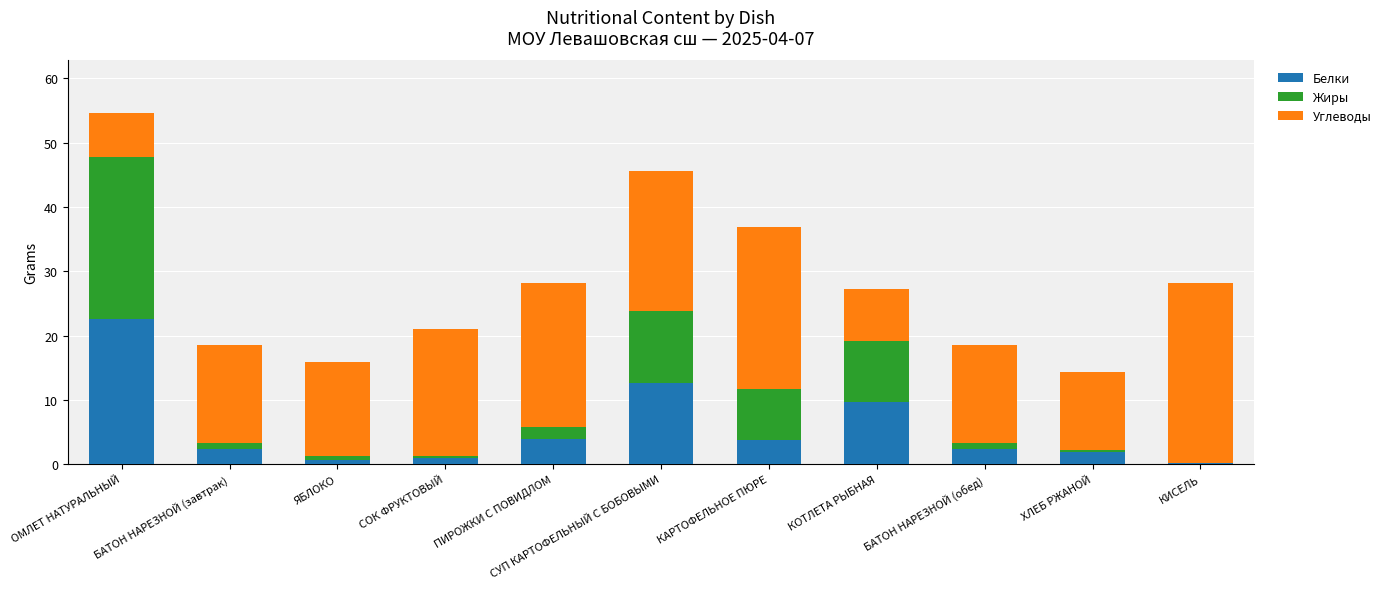

How many series are shown in this chart?

3